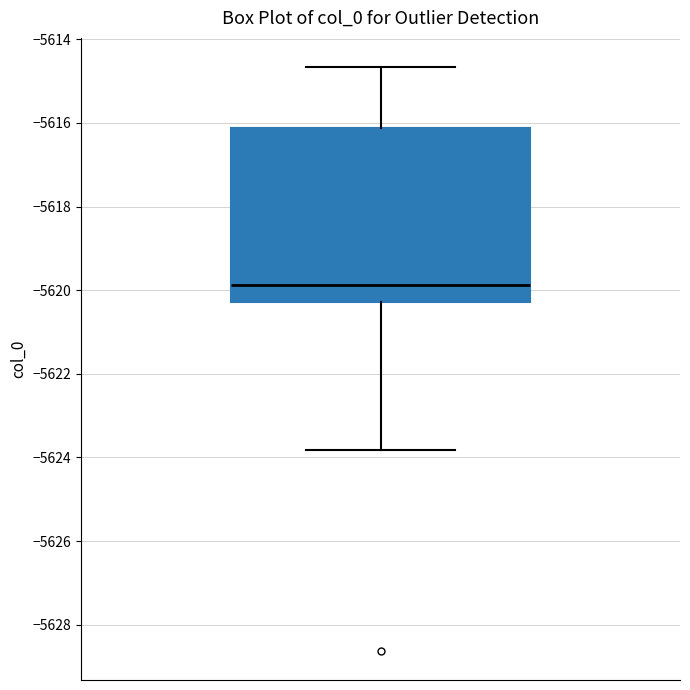

Transcribe this box plot: give where the median line is, the range the box spans, and where the two whiskers end, as read against the y-axis. The values are not printed on the chart, so give them approximately, as read against the axis.

median -5619.8, box -5620.2 to -5616.2, whiskers -5623.8 to -5614.6